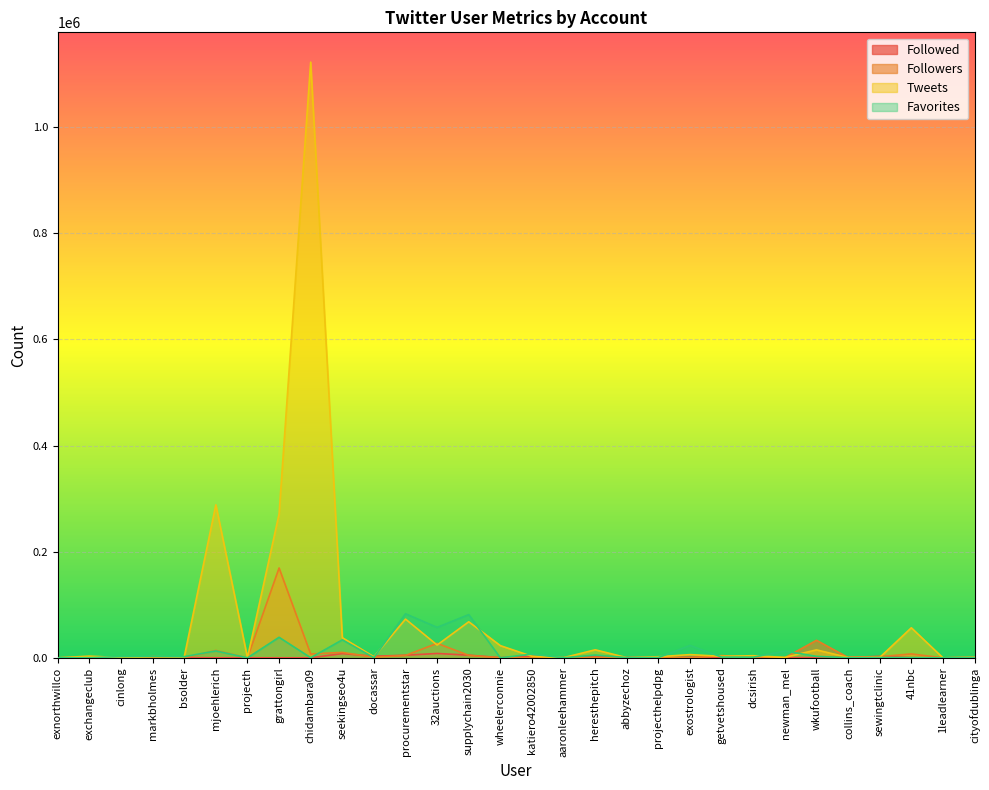

True or false: Favorites has a value of 13068 at mjoehlerich.

True